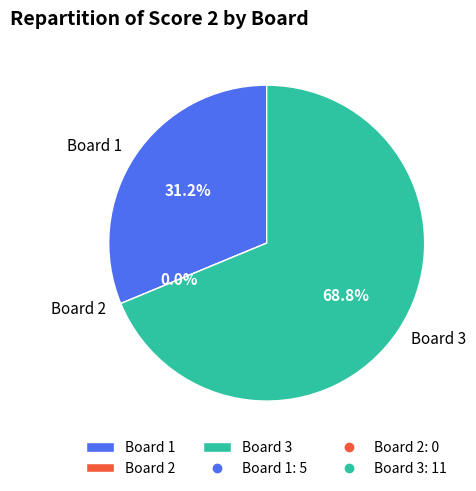

Rank the categories by value from lowest to highest.

Board 2, Board 1, Board 3